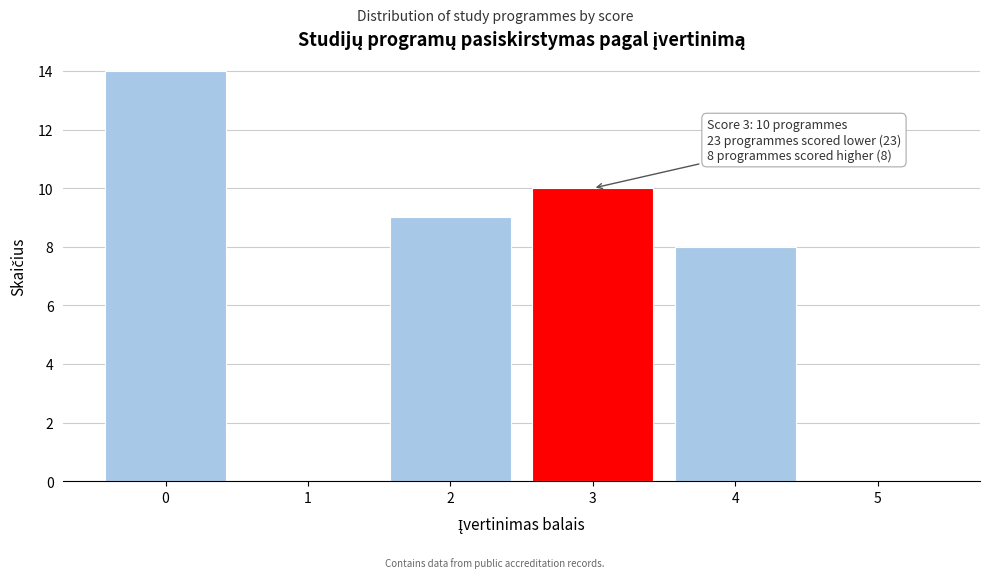

Reading right to left, what are all the values shown in this chart?

5=0	4=8	3=10	2=9	1=0	0=14